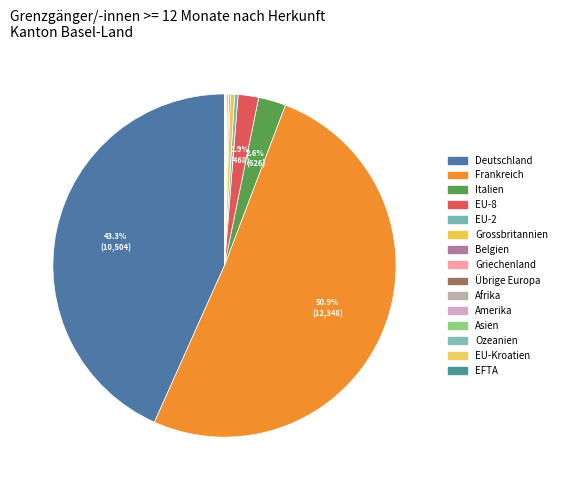

Between Amerika and Asien, which is larger?

Amerika